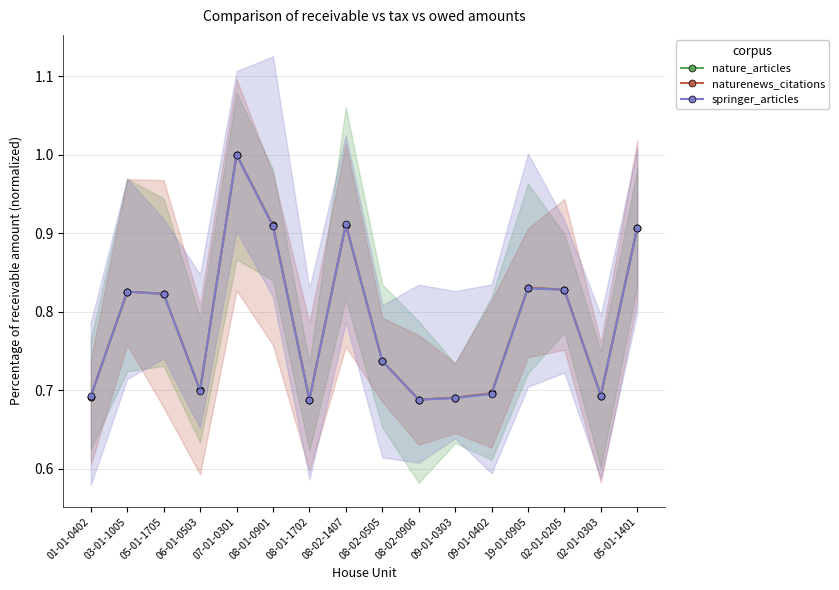

Between which two adjacent categories do springer_articles and naturenews_citations first intersect?

03-01-1005 and 05-01-1705